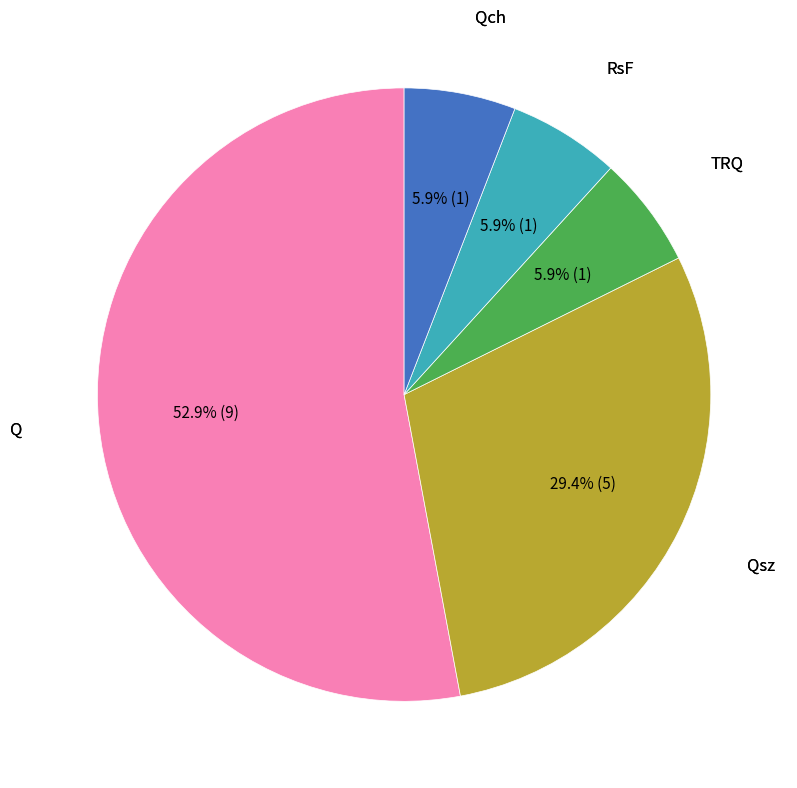

How many segments does this pie chart have?

5